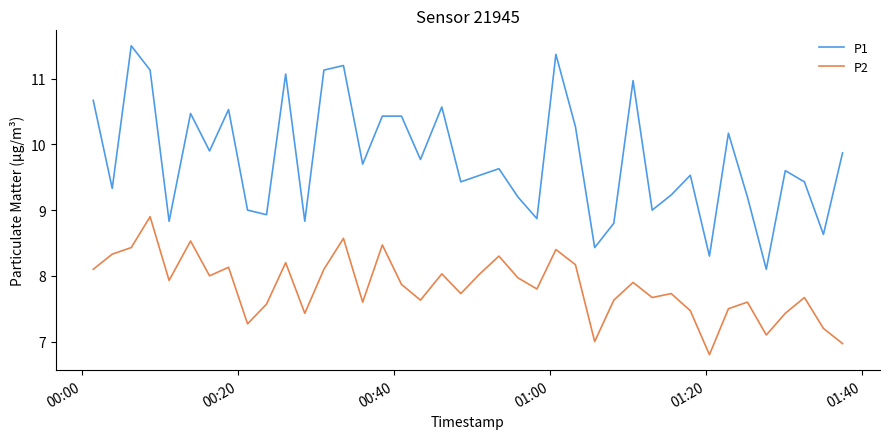

How many interior local valleys does the P2 series have?

12